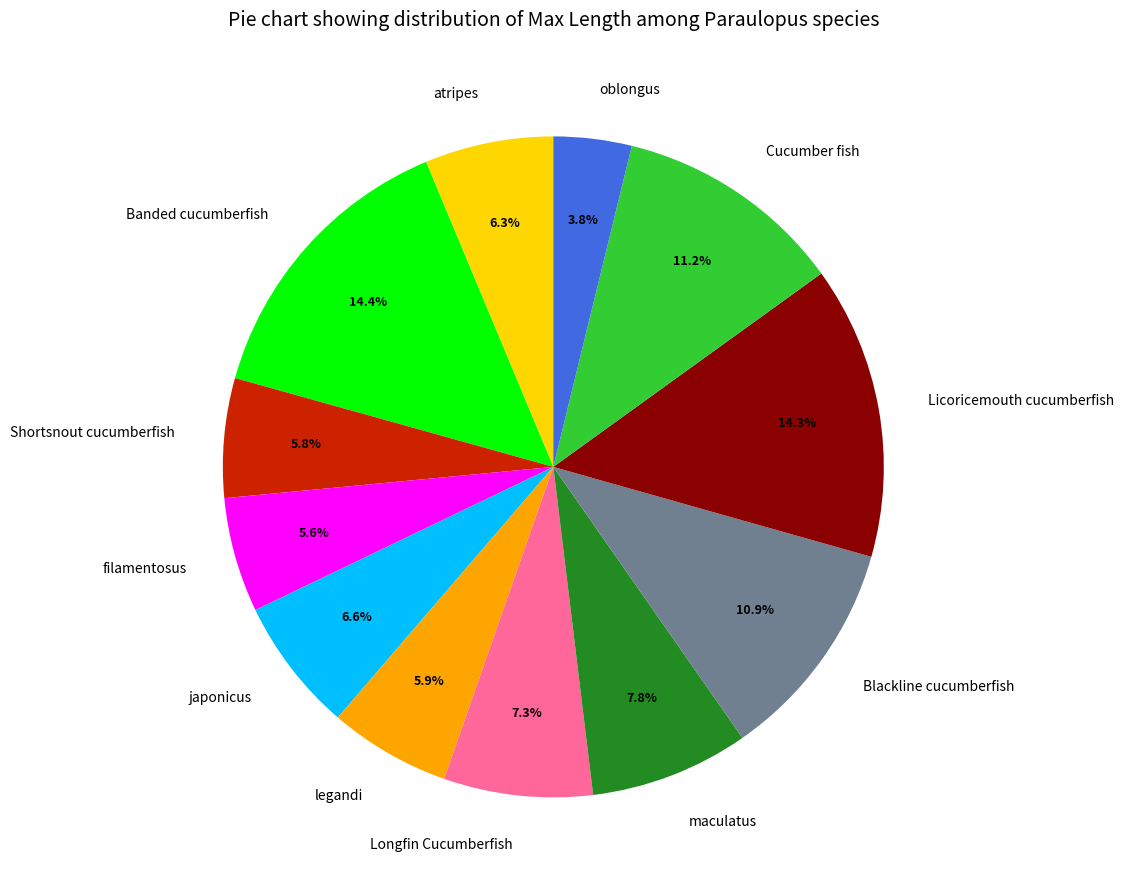

How many segments does this pie chart have?

12